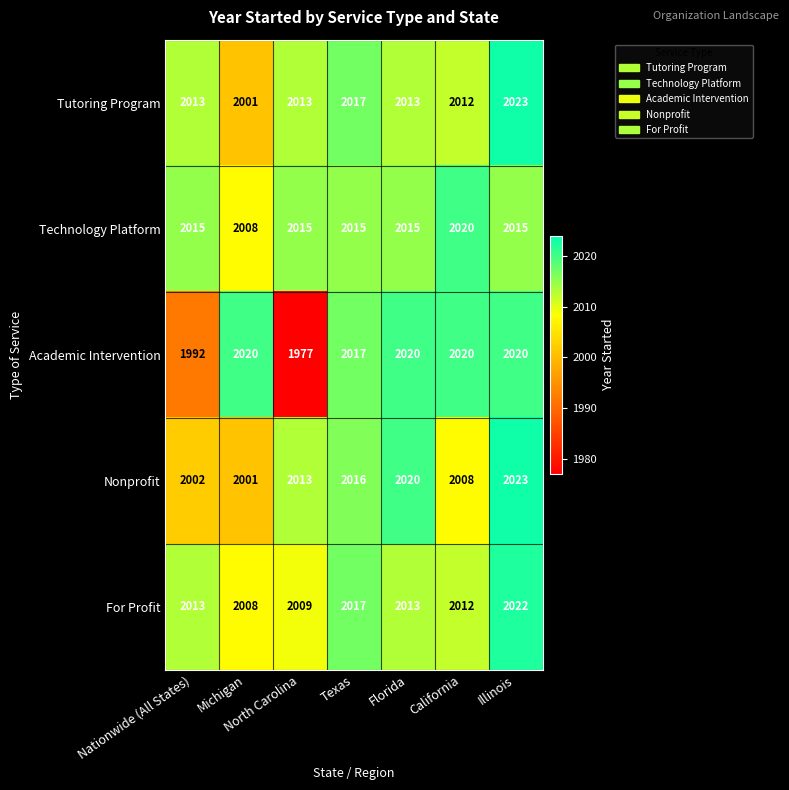

What is the difference between the highest and lowest values at Michigan?

19